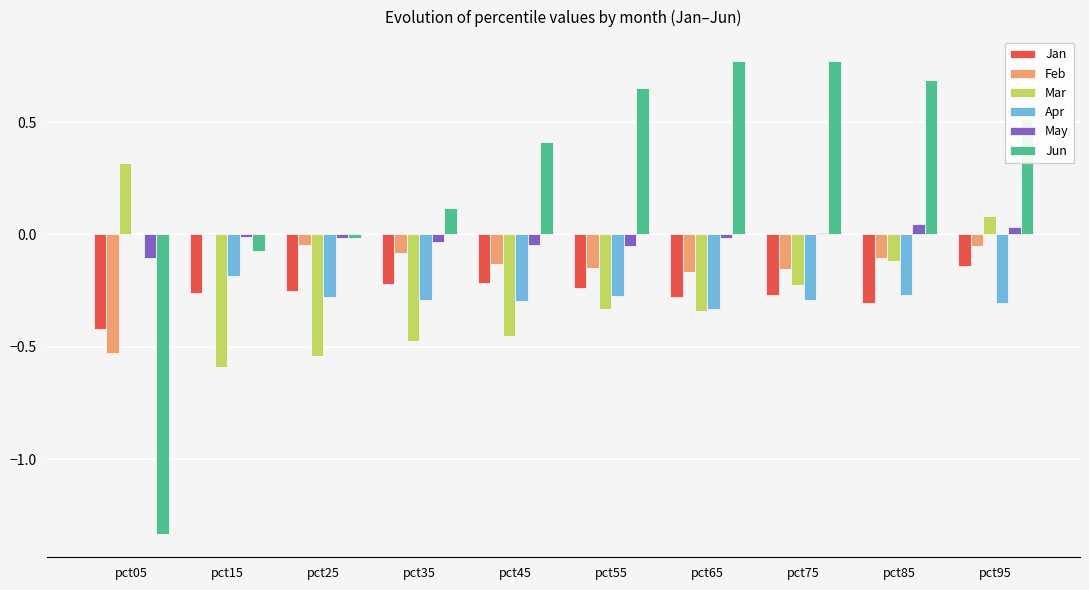

Which series has the largest total across all categories?

Jun